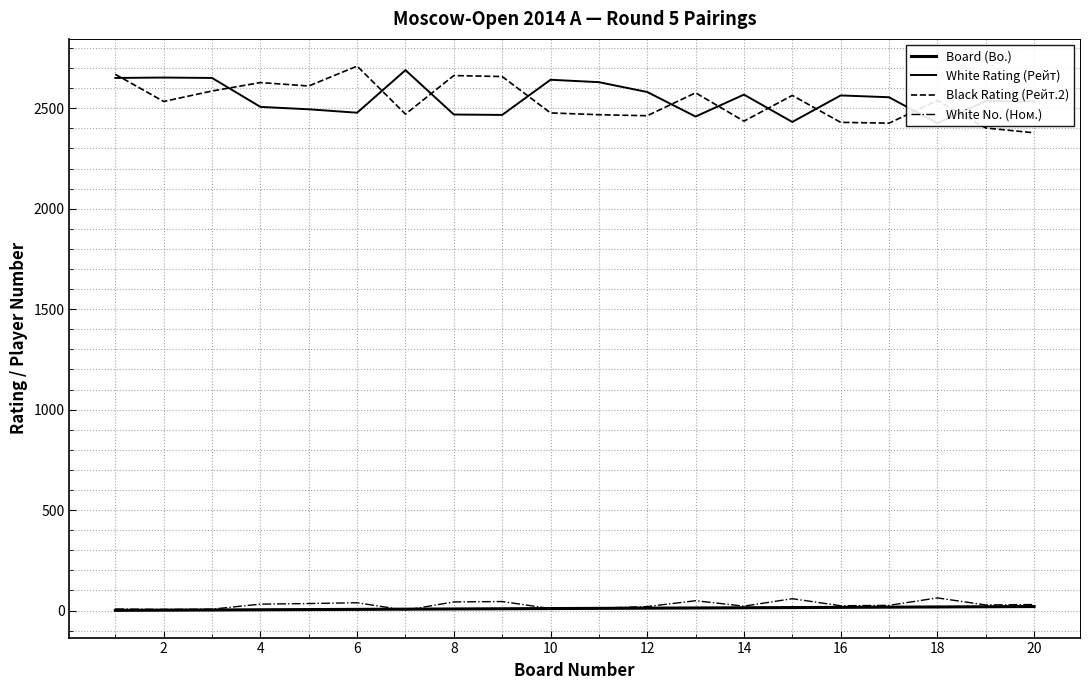

What is the sum of all White Rating (Рейт) values?

50988